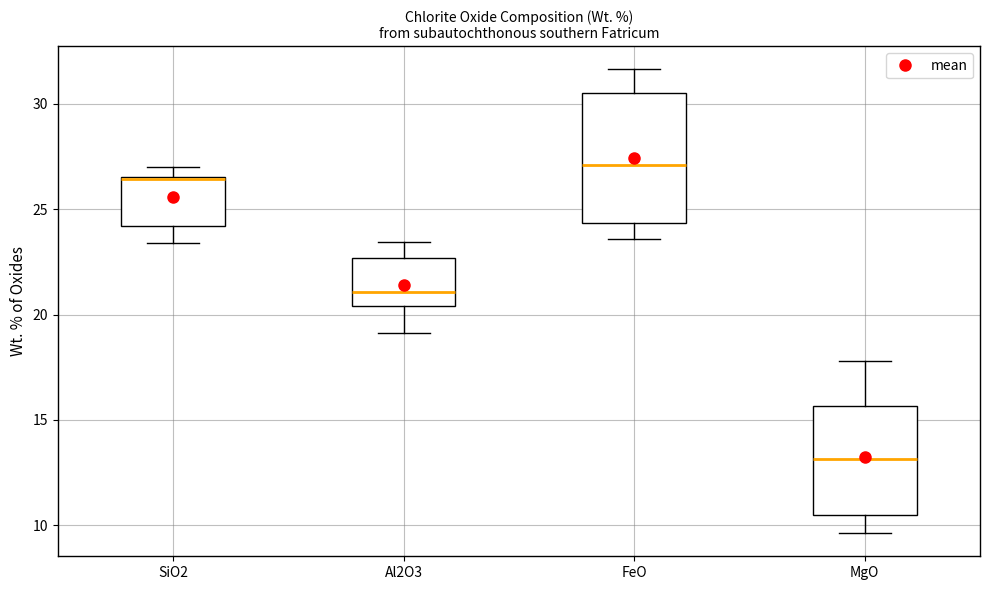

Comparing the boxes themselves (not the whiskers), which one is the tallest?

FeO